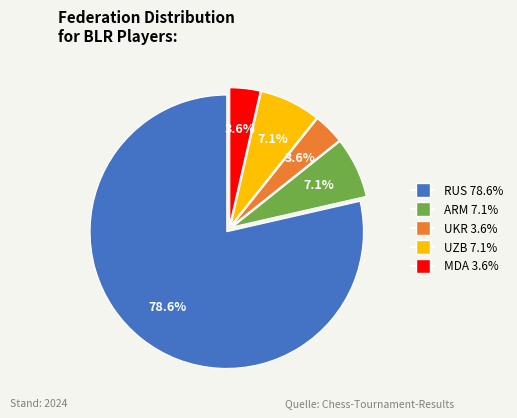

To the nearest percent, what is the difference between the largest and smallest slice percentages?

75%